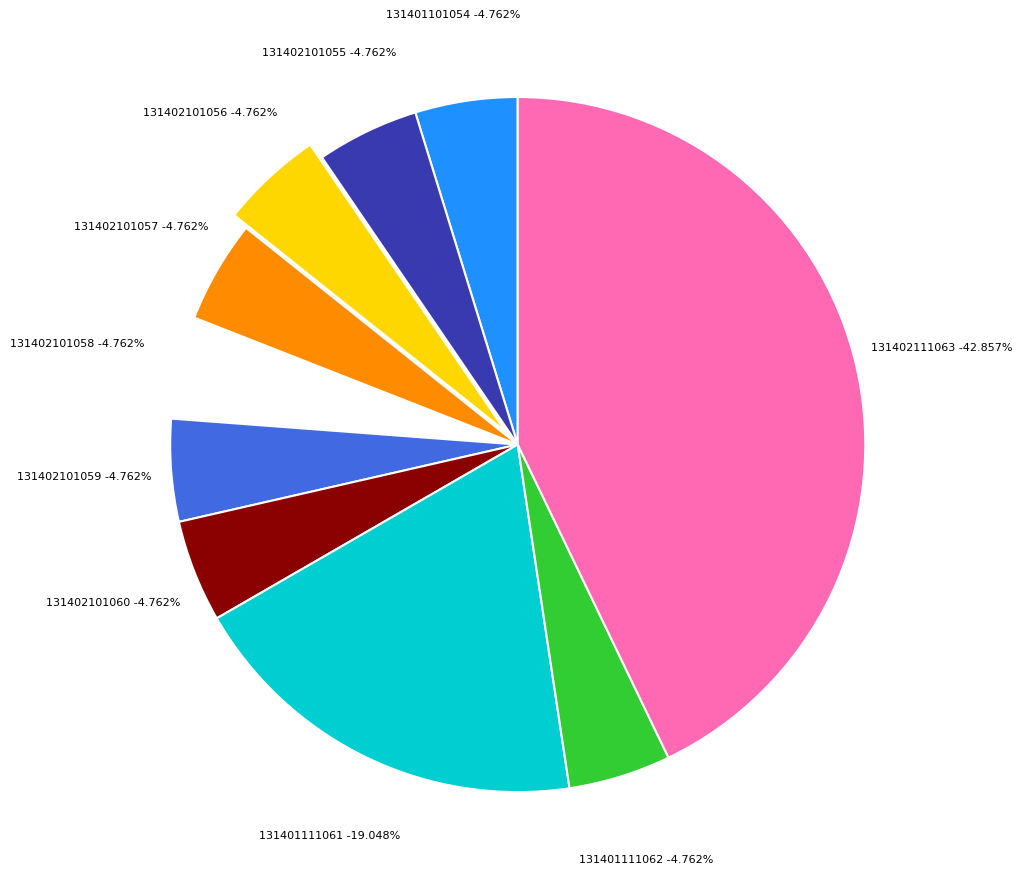

Is the sum of 131401111061 and 131402101056 greater than half?

No